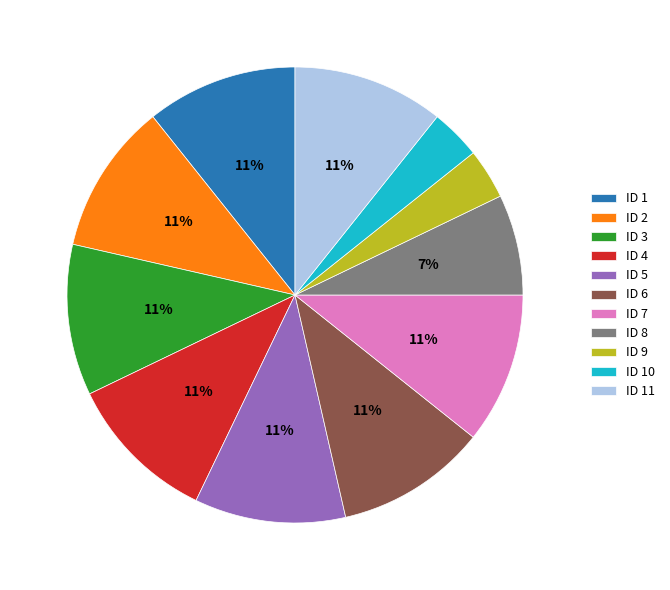

Does ID 10 account for over 50% of the chart?

No